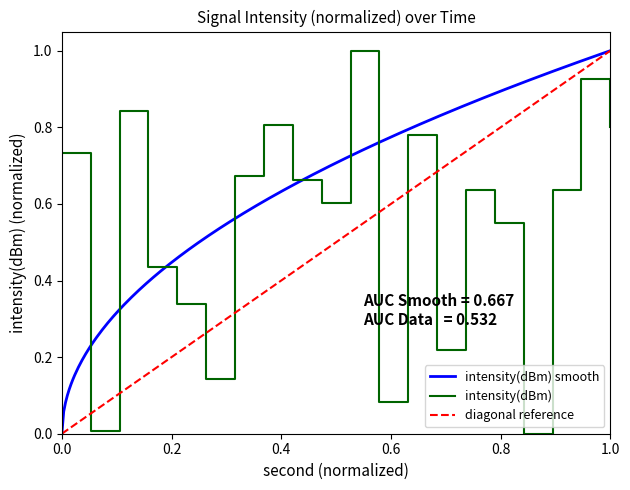

What is the maximum value for intensity(dBm)?

1.0